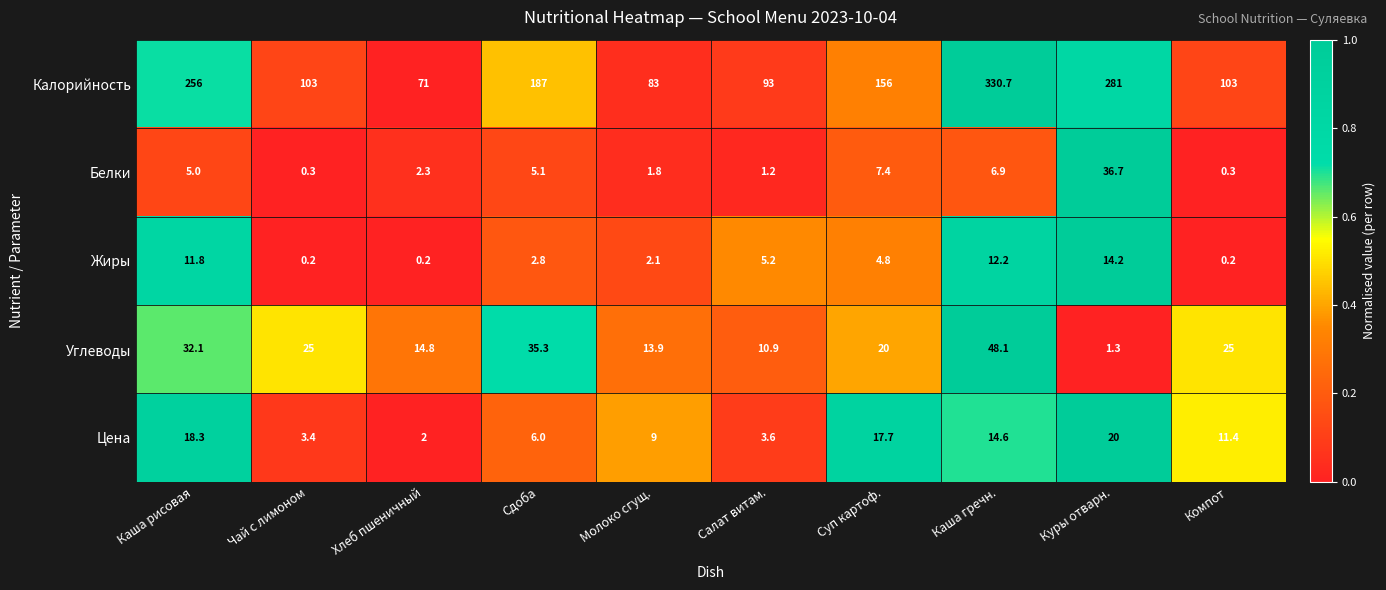

Between Молоко сгущ. and Суп картоф., which series saw the biggest shift?

Калорийность